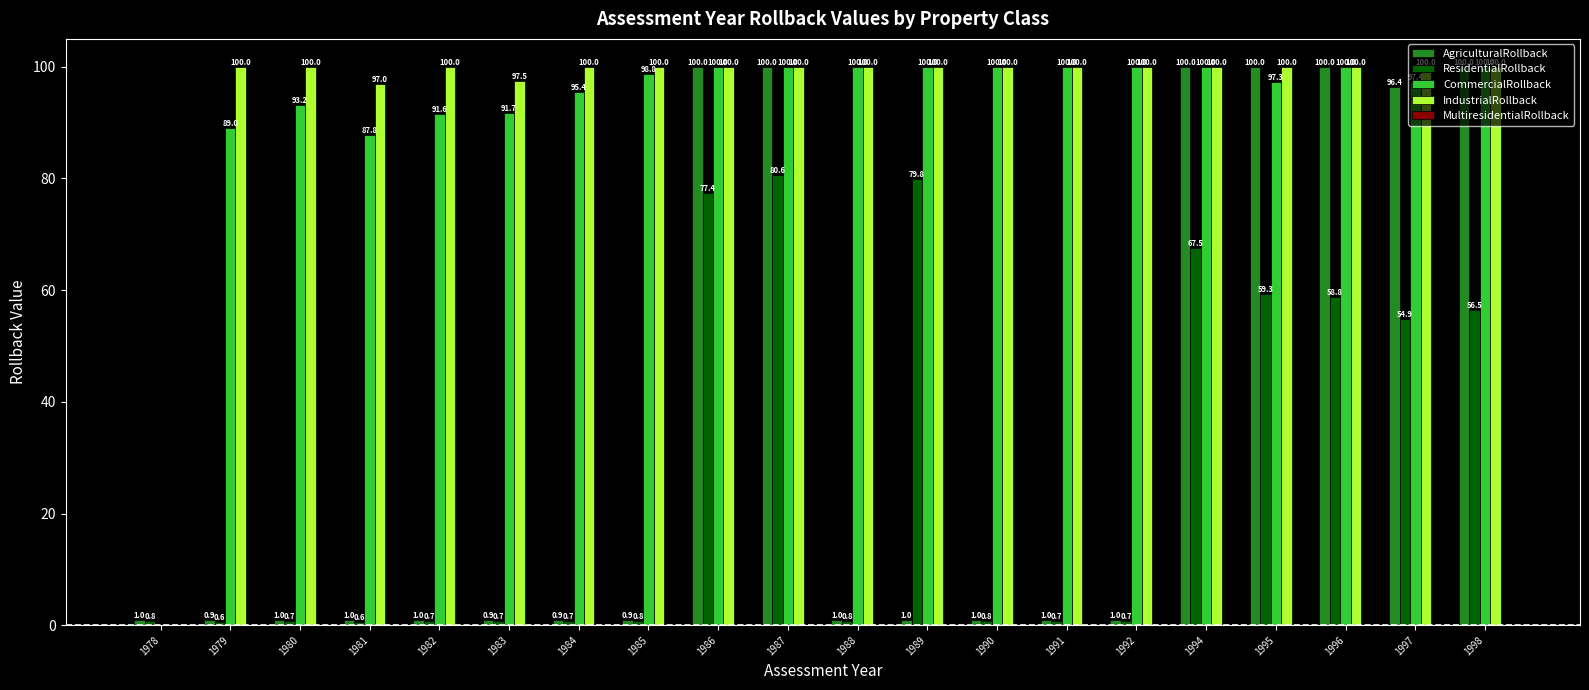

Where is CommercialRollback nearest to the value 50?

1981